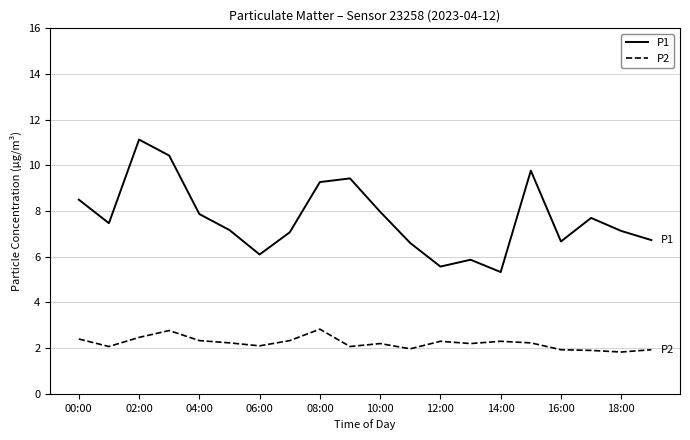

Which series has the largest range (max minus min)?

P1